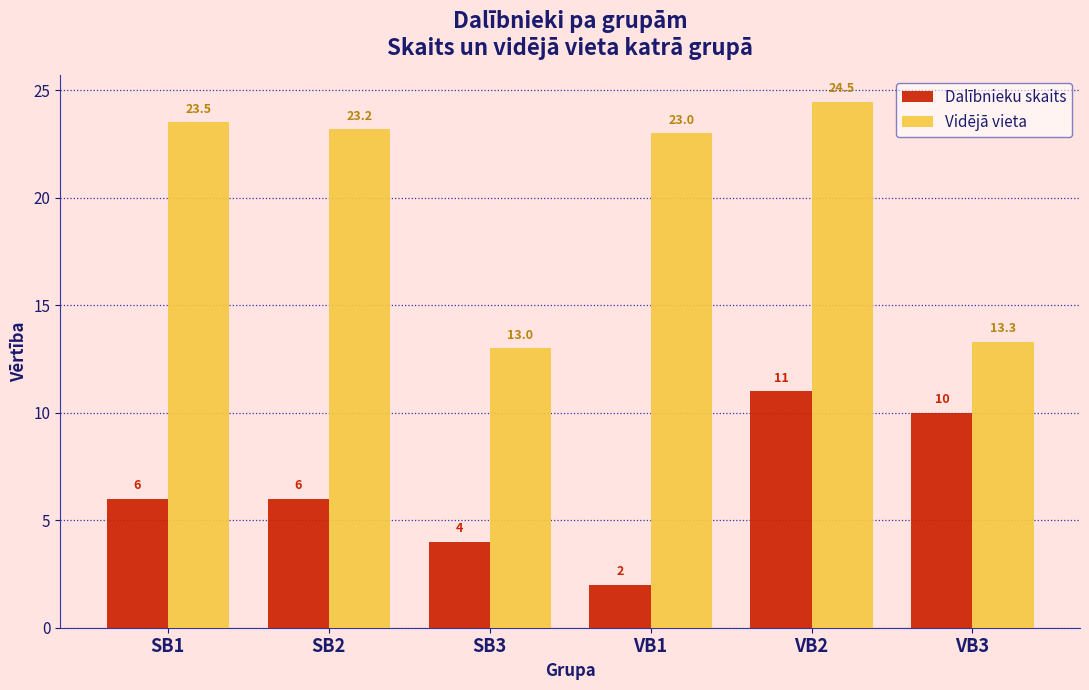

At which category is the sum across all series the highest?

VB2